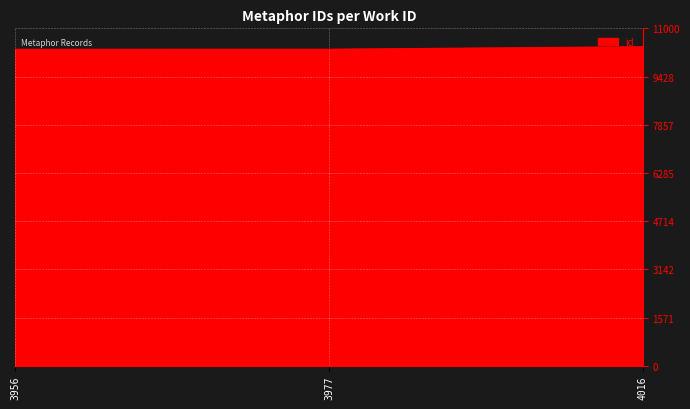

What is the change in value from 3956 to 4016?

+83